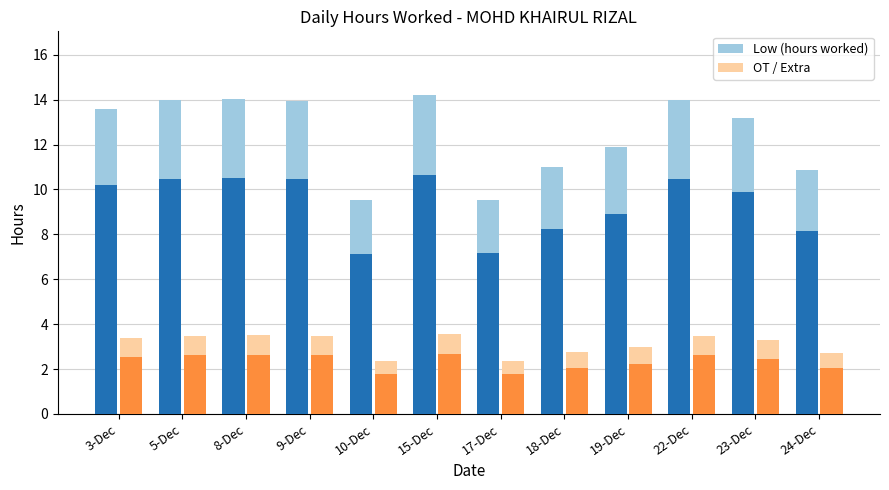

Reading left to right, what are all the values shown in this chart?

Low (hours worked): 13.6	14.0	14.0	13.9	9.5	14.2	9.5	11.0	11.9	14.0	13.2	10.9
OT / Extra: 3.4	3.5	3.5	3.5	2.4	3.5	2.4	2.8	3.0	3.5	3.3	2.7